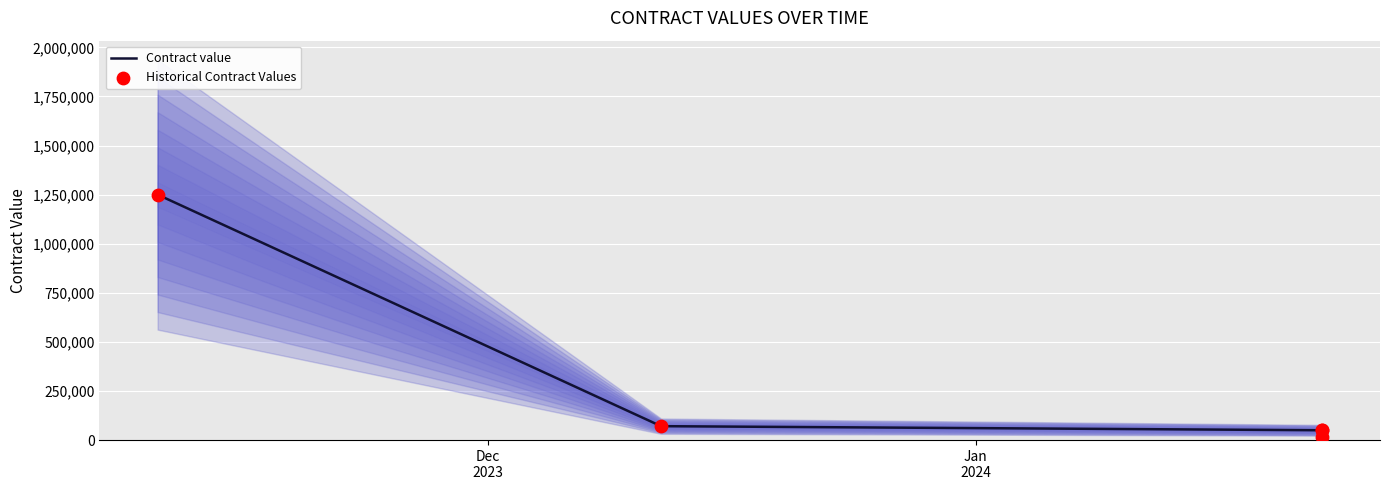

Which series has the widest spread of Y values?

Contract value